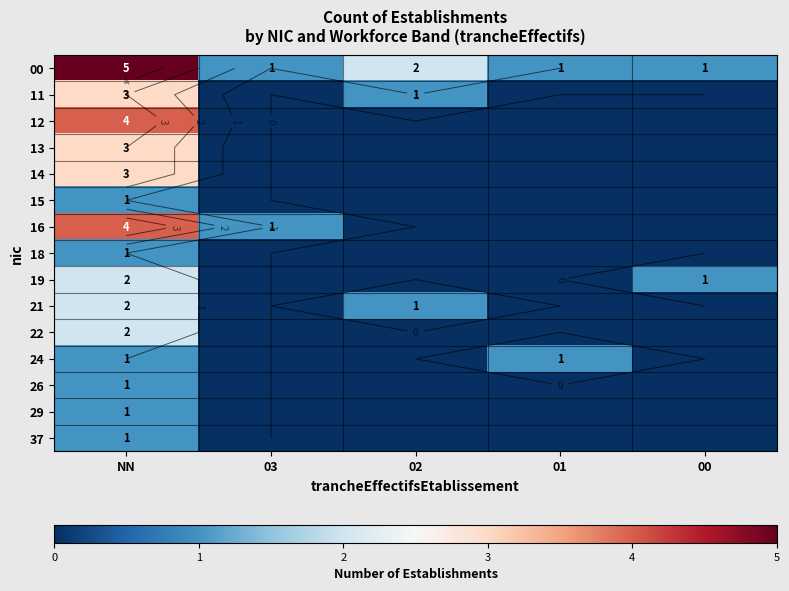

Which series has the largest range (max minus min)?

00